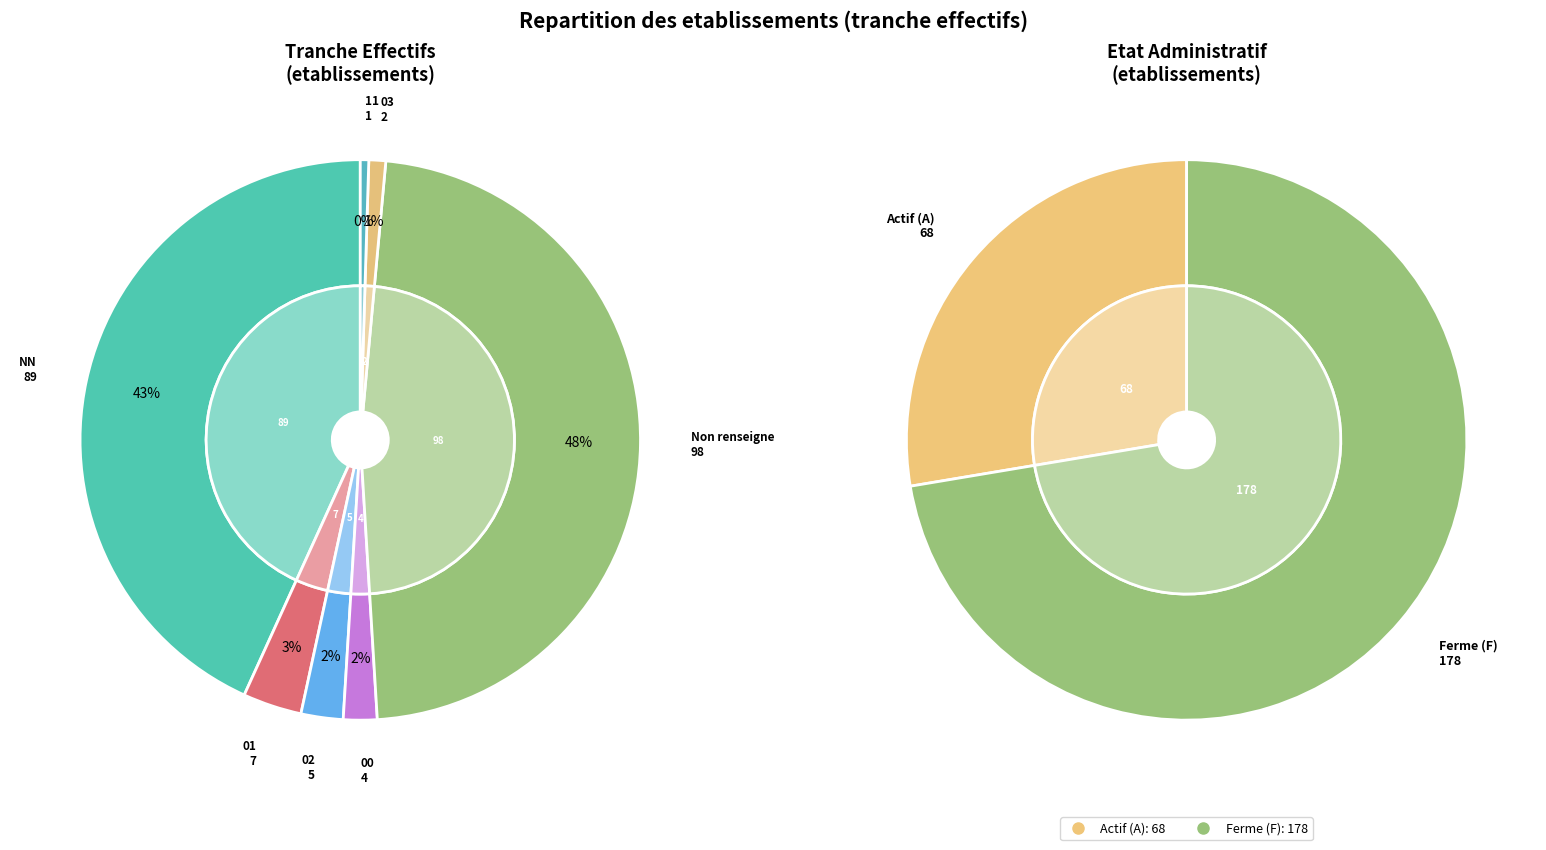

True or false:  accounts for 62% of the total.

False